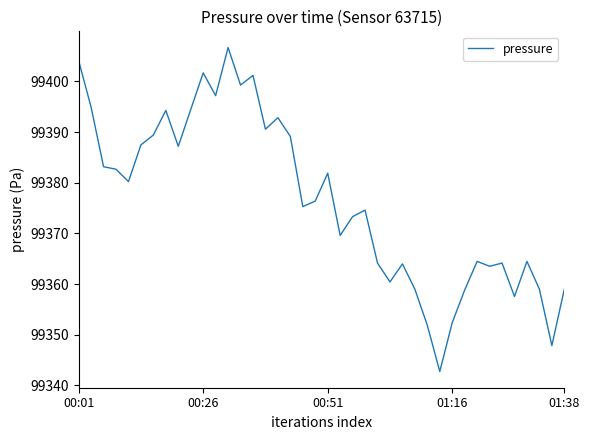

What is the difference between the maximum and minimum values?

64.0